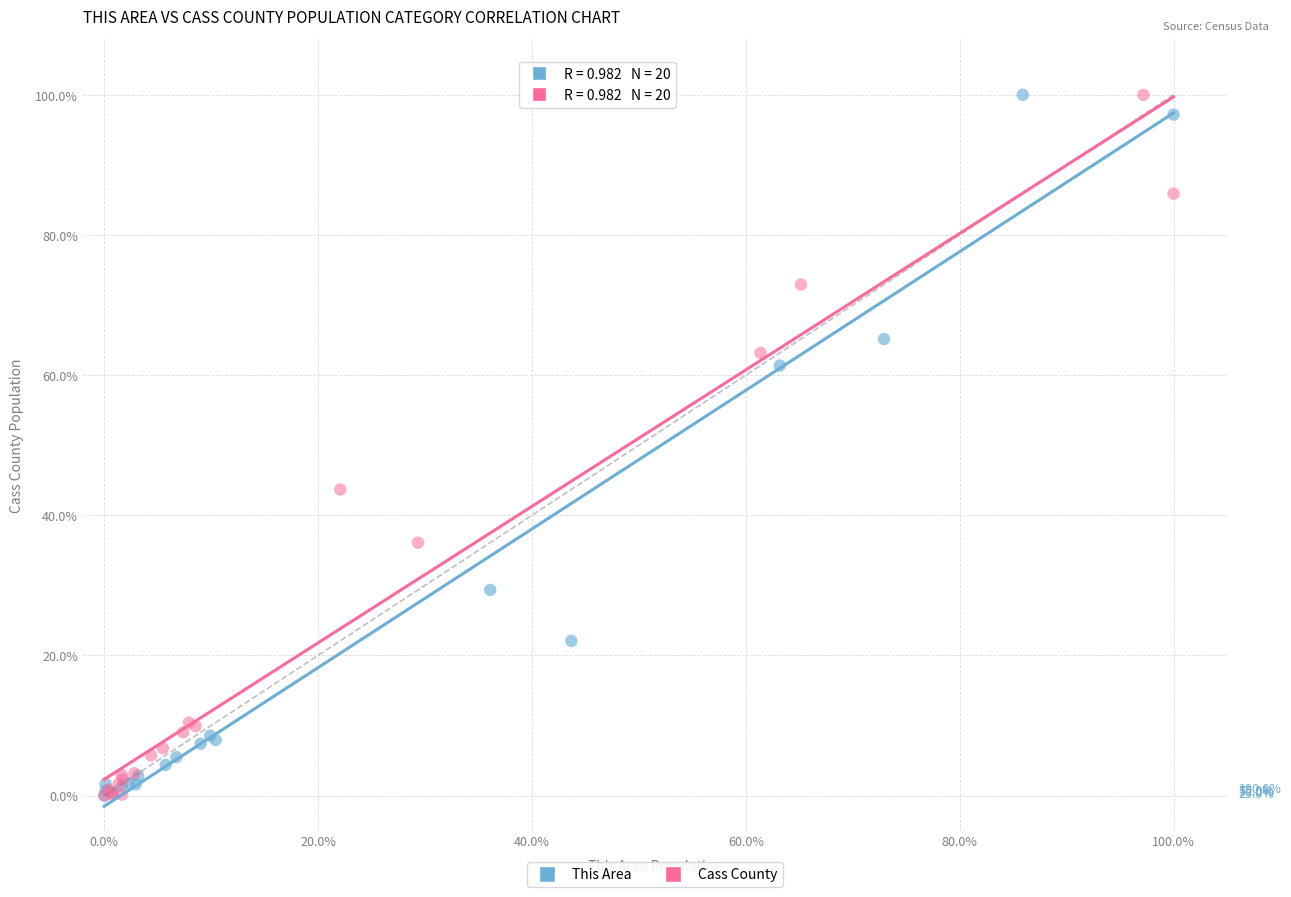

What are all the series names shown in the legend?

This Area, Cass County